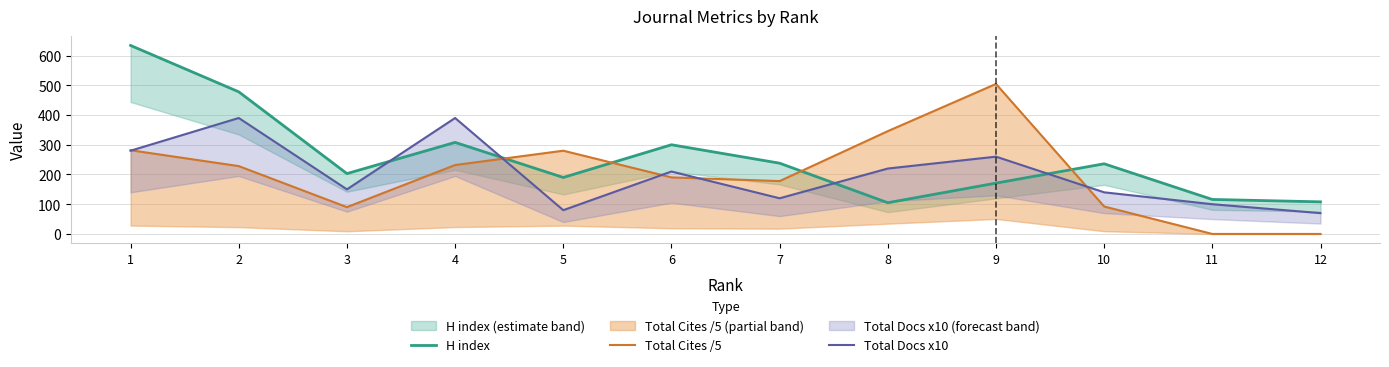

Which series ends up on top after the final intersection of H index and Total Cites /5?

H index